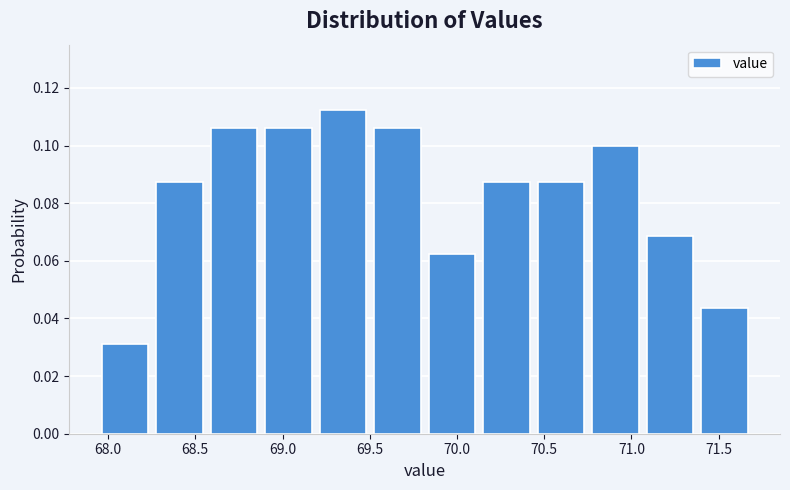

How tall is the bar that spans 68.25 to 68.55 on the x-axis? Neither the bar edges nor the heights are printed on the chart, so give them approximately, as read against the axes.

0.088